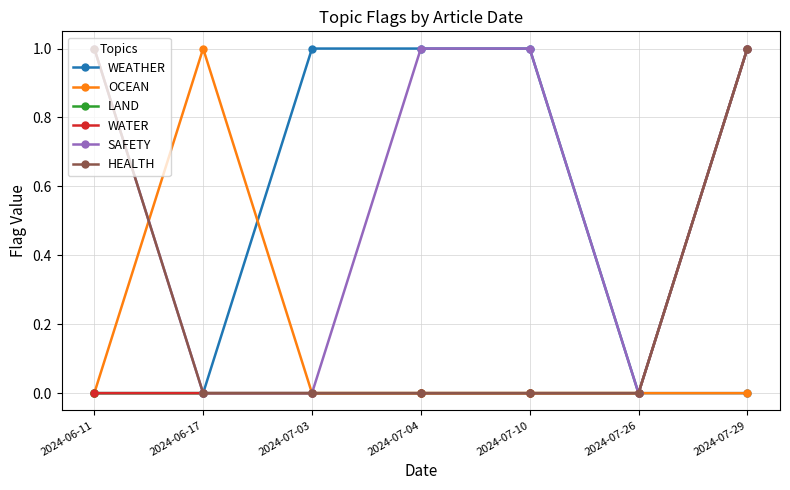

Where is WATER nearest to the value 0?

2024-06-11